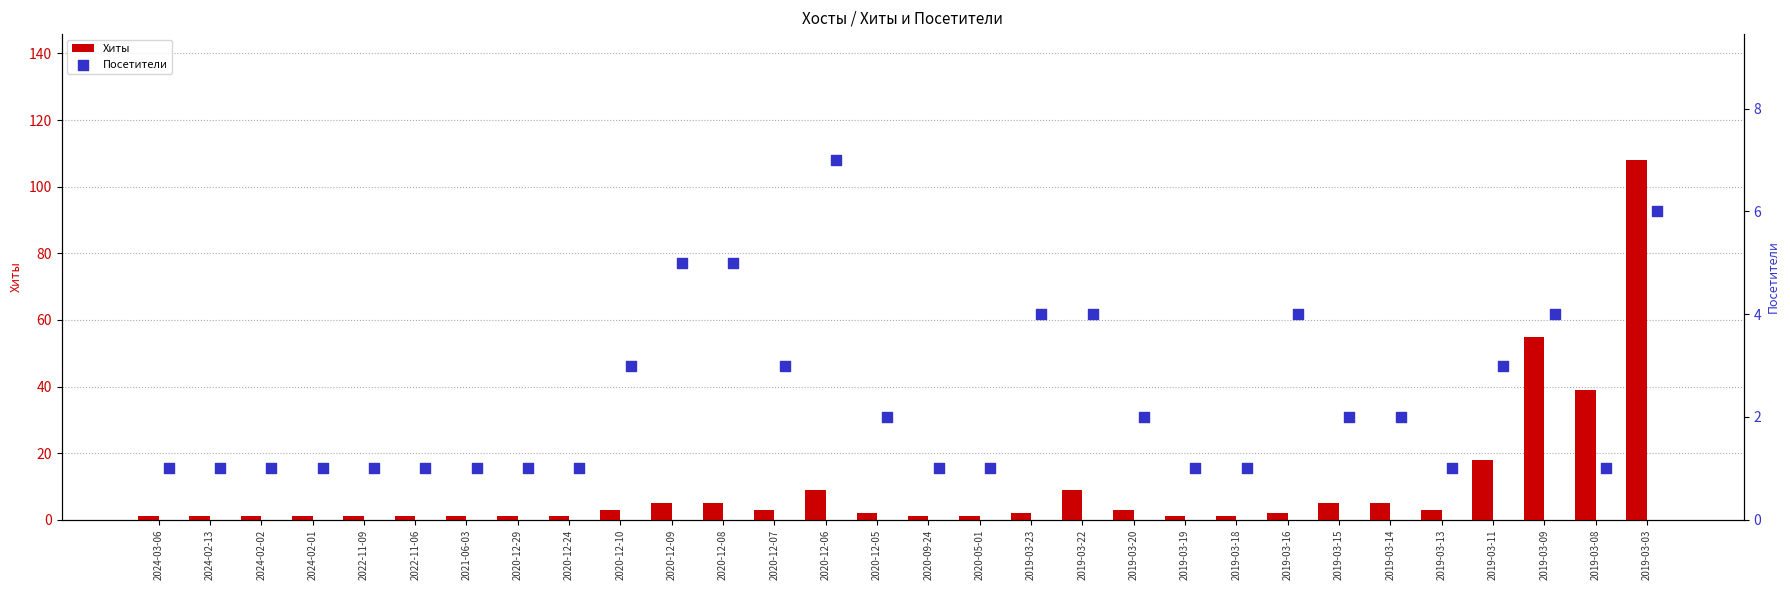

At how many categories does at least one series exceed 24?

3